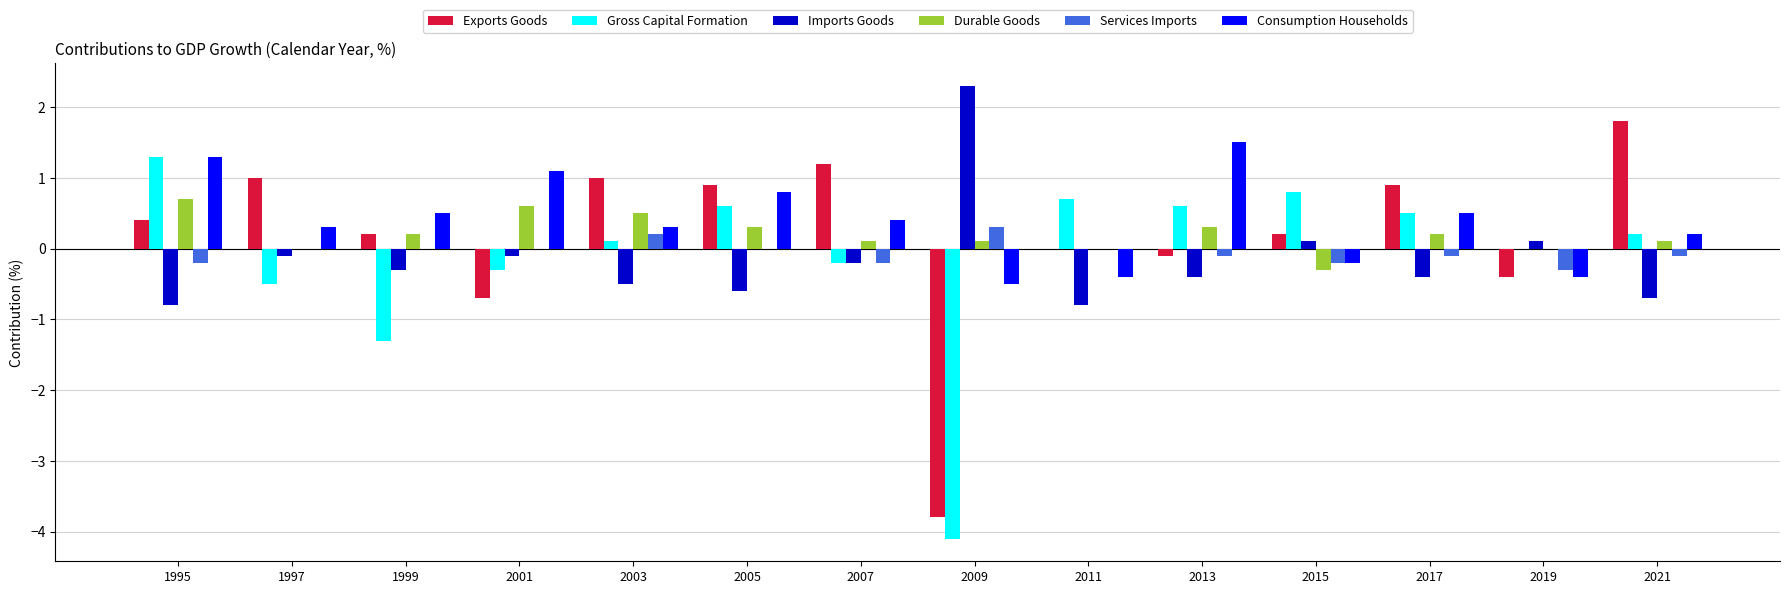

What is the sum of all Consumption Households values?

5.4